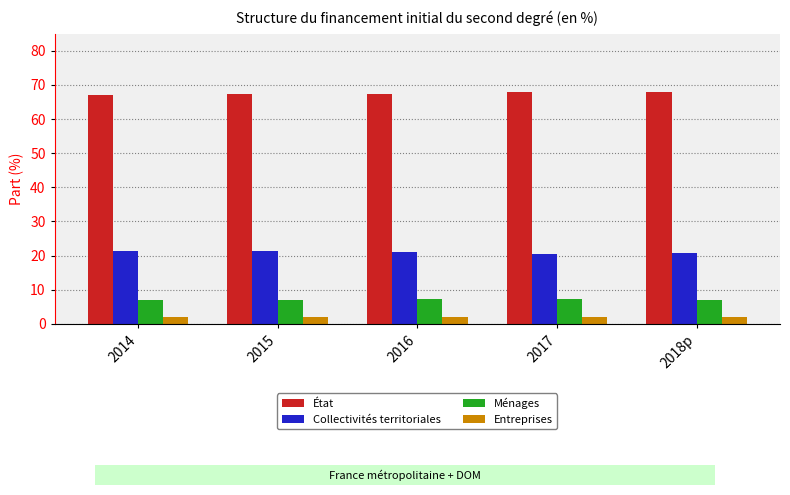

Is the value of Collectivités territoriales at 2015 greater than the value of État at 2018p?

No